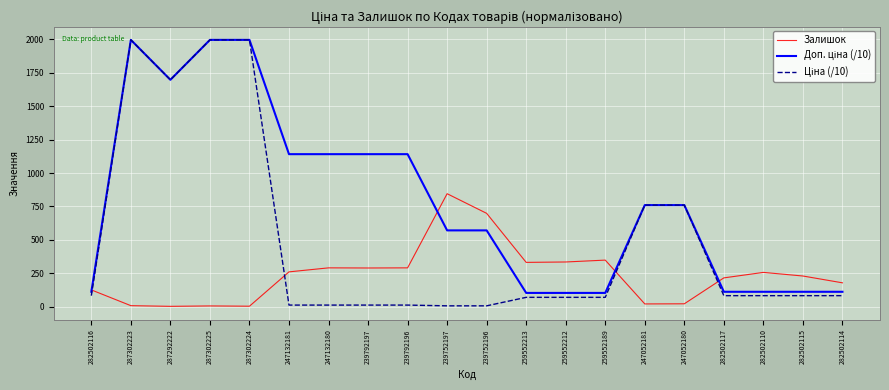

Is it true that Залишок equals 398.8 at 247132180?

False